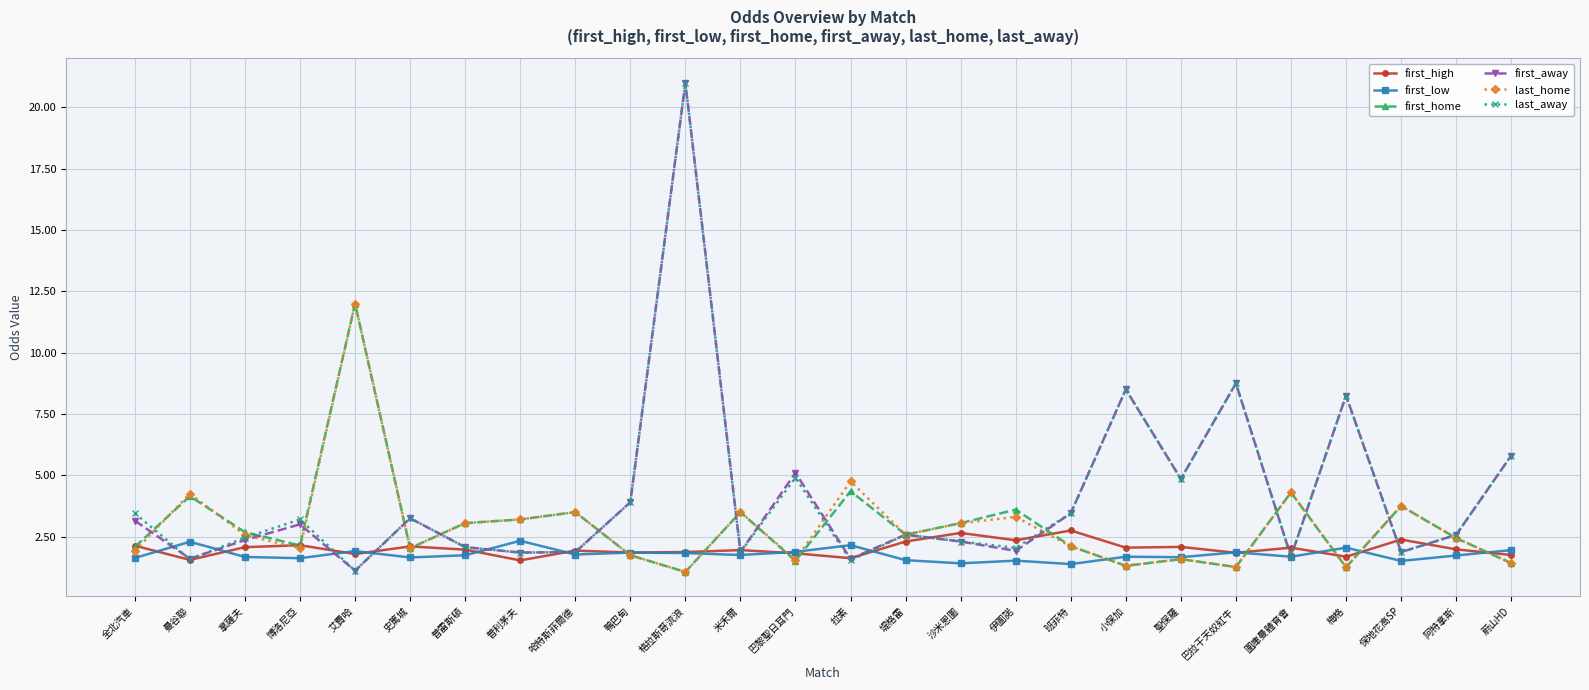

What is the highest value of the first_low series?

2.3